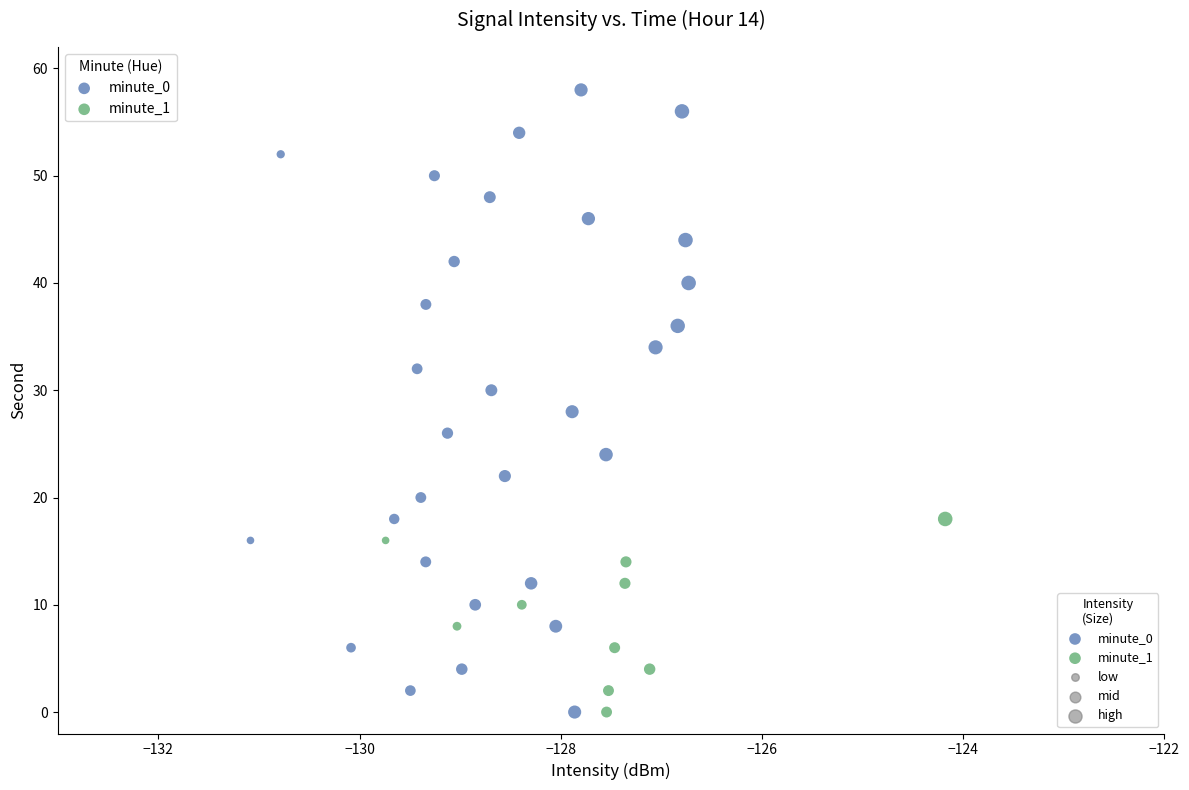

Which series contains the highest Y value?

minute_0